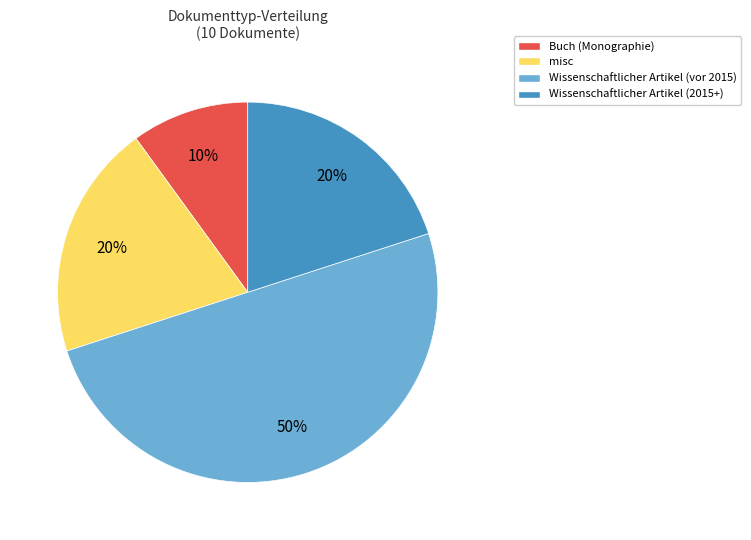

How many slices are in this pie chart?

4